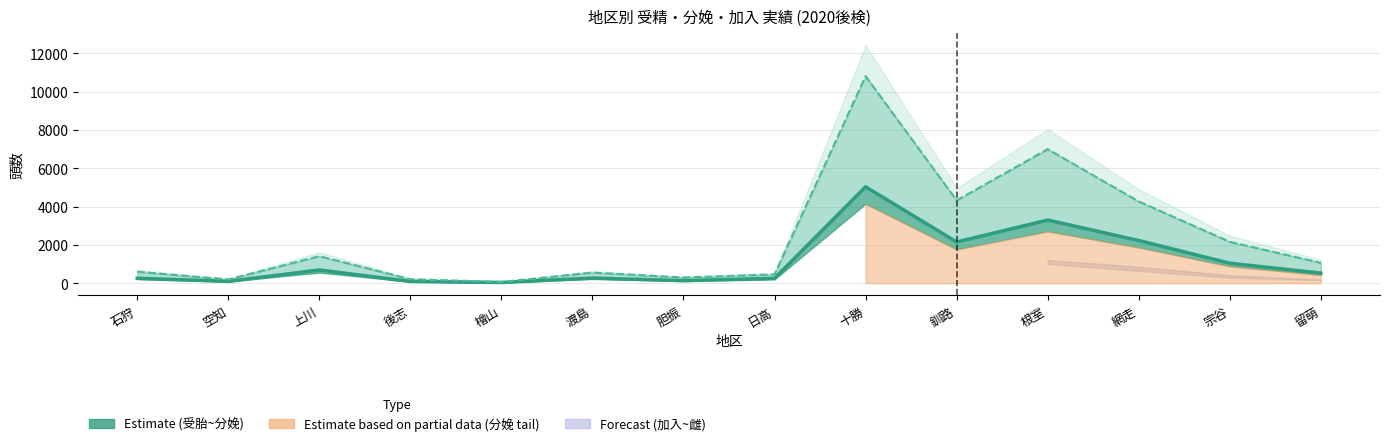

Which category has the lowest value in the 授精 series?

檜山